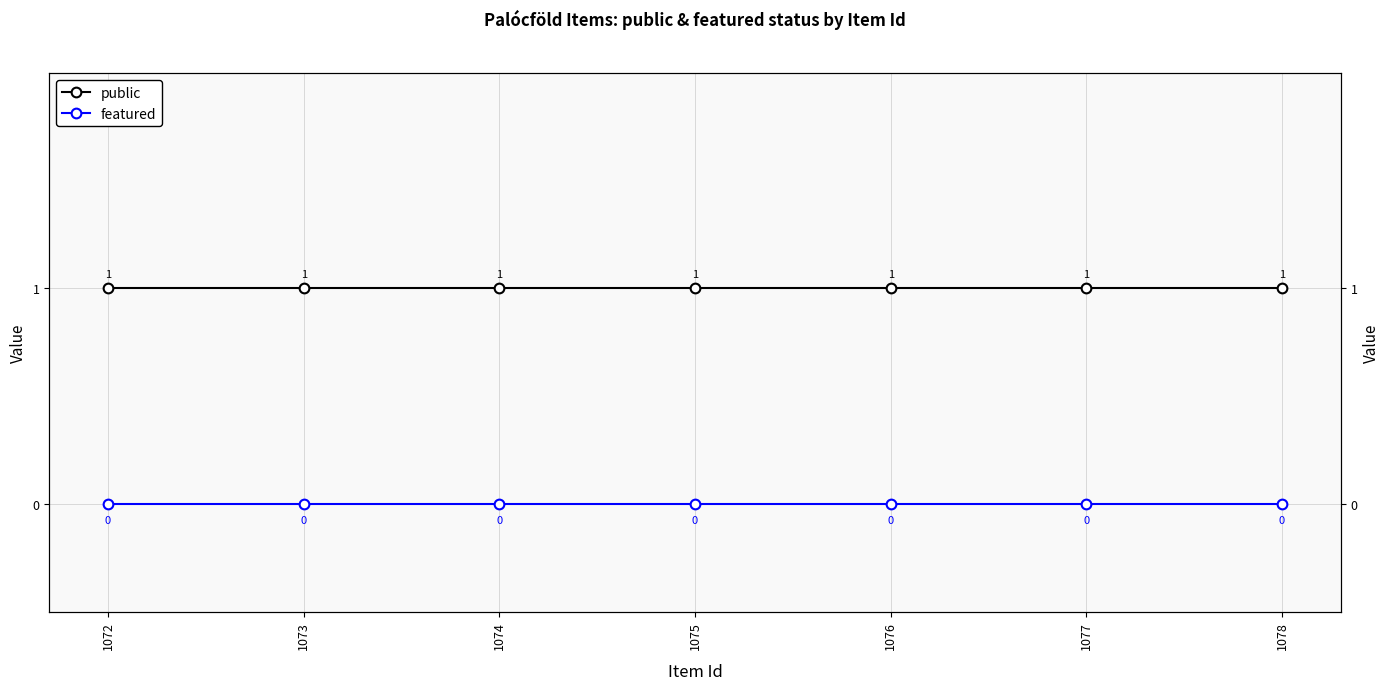

True or false: public and featured cross at least once.

False